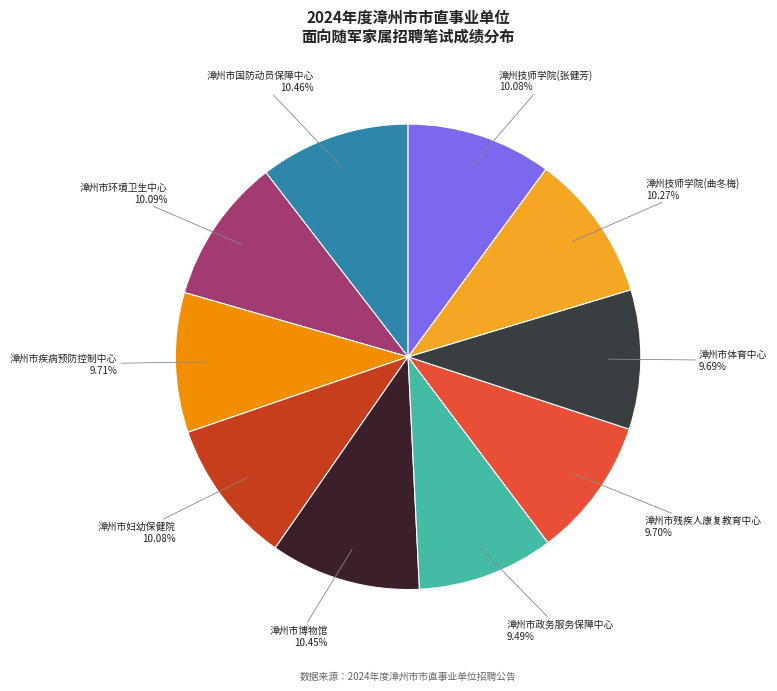

What percentage do 漳州技师学院(张健芳) and 漳州市疾病预防控制中心 together represent?

19.8%